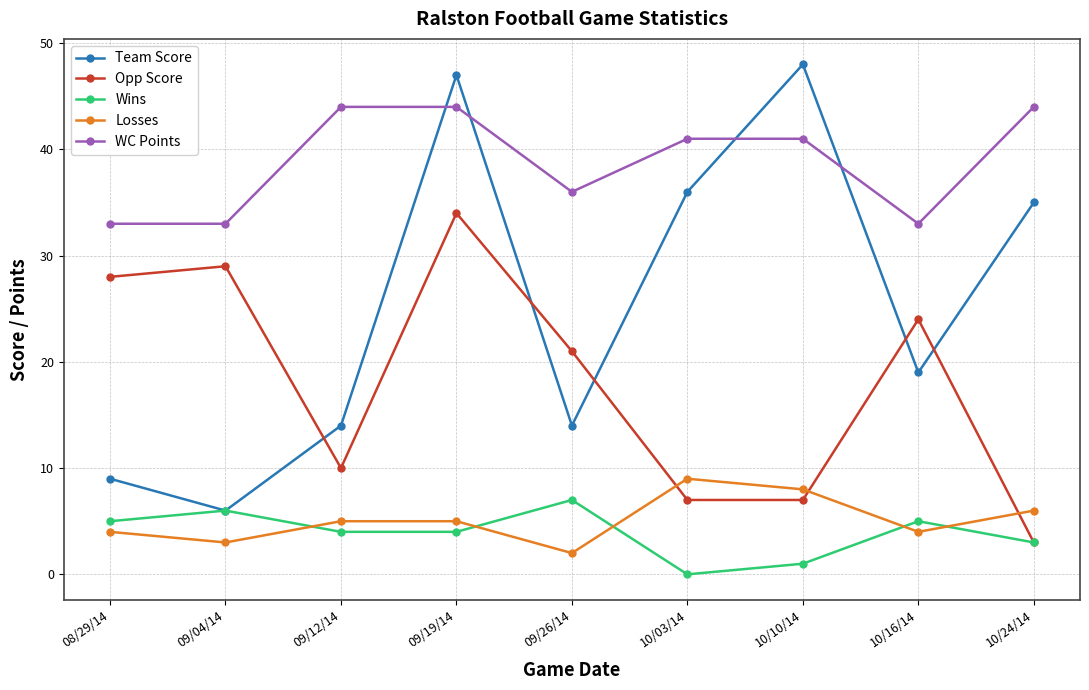

What is the value of the Opp Score point at the 3rd from the left?

10